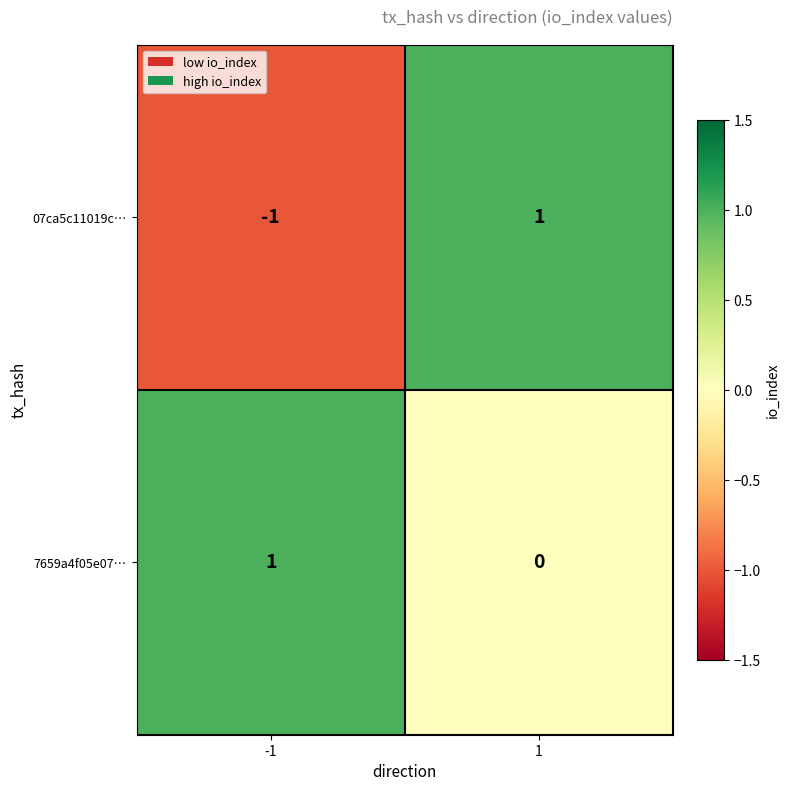

Which series has the largest total across all categories?

7659a4f05e07…